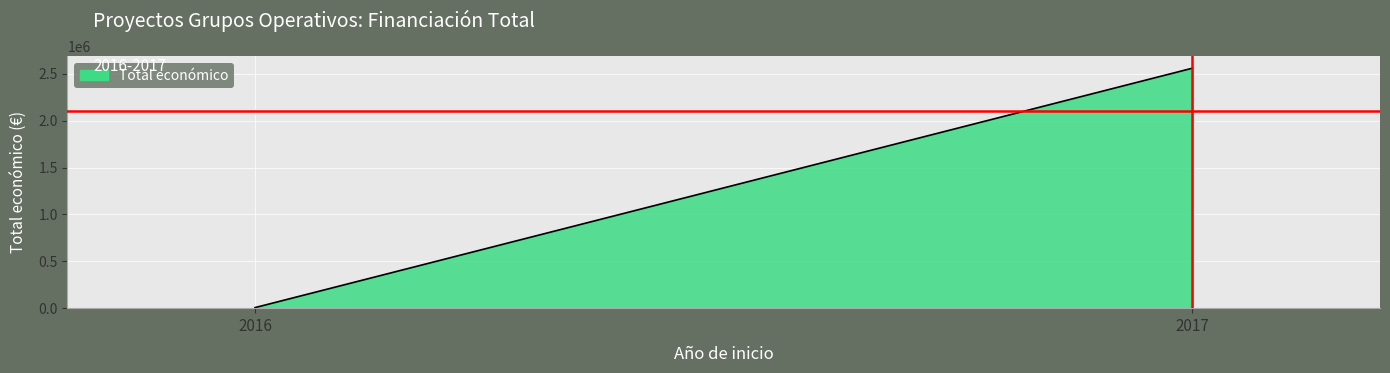

List the labels in order of value, largest first.

2017, 2016